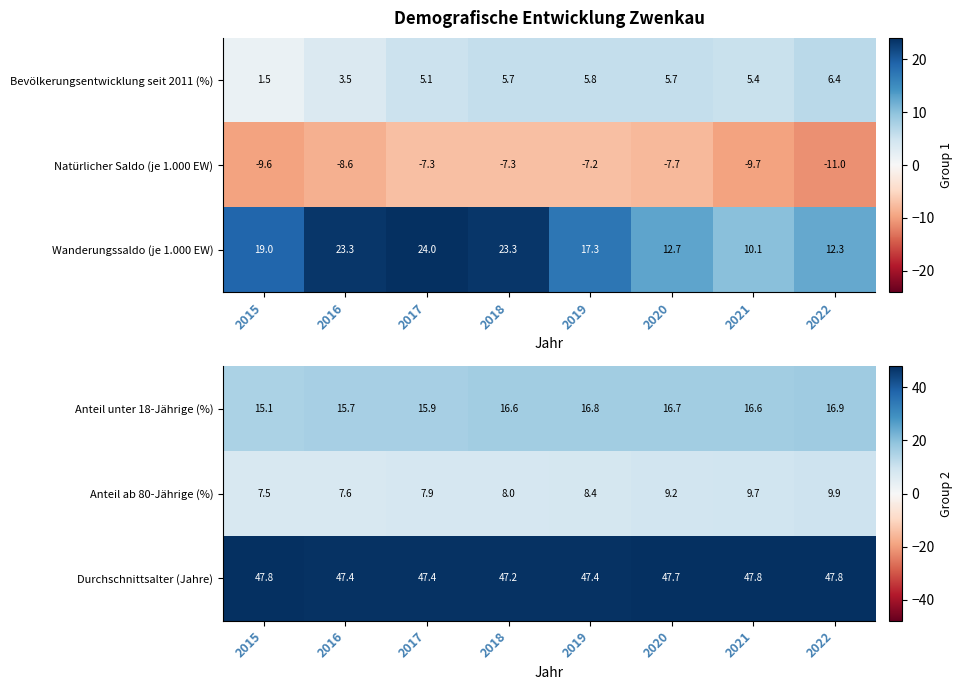

What is the sum of all Durchschnittsalter (Jahre) values?

380.5